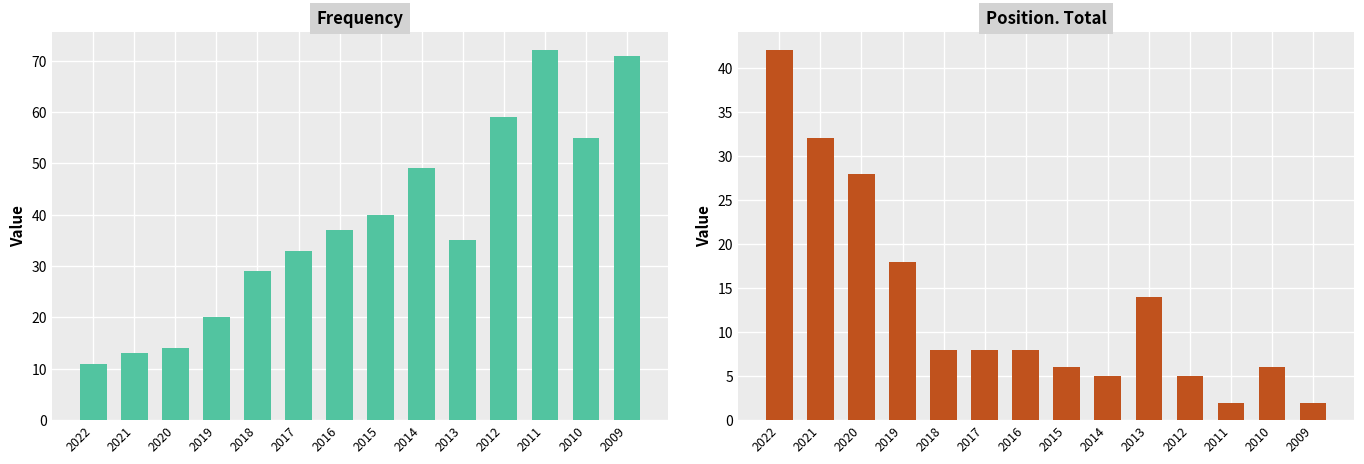

What is the sum of all Position. Total values?

184